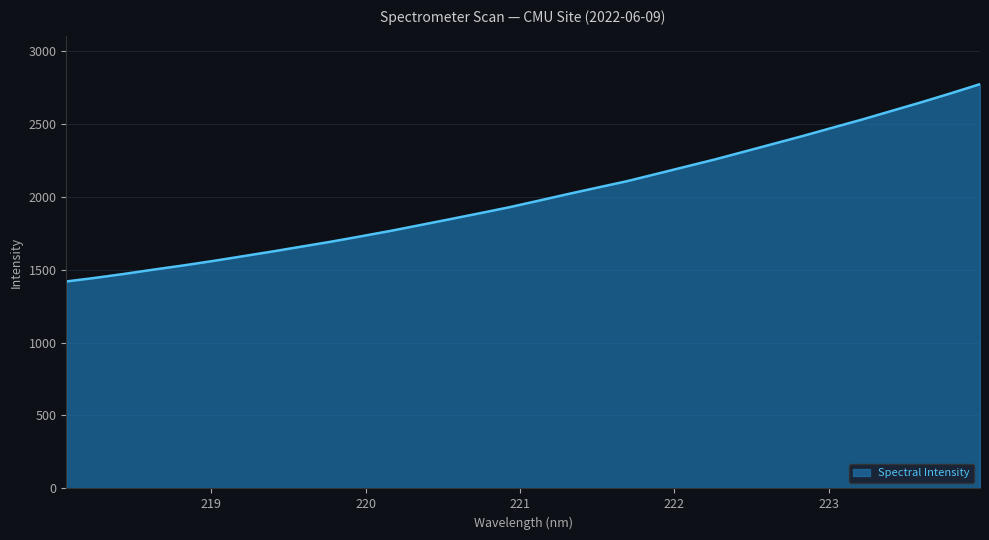

True or false: there are more than 0 points higher than both neighbors.

False